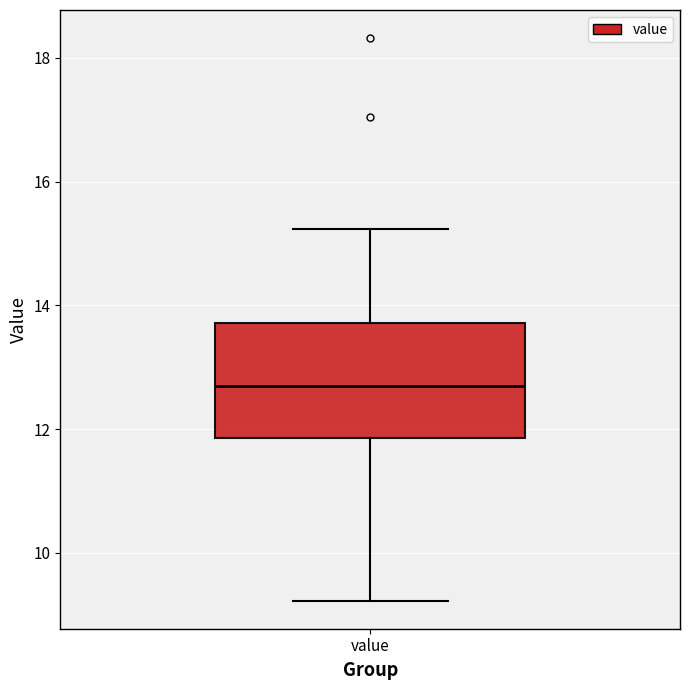

Read this box plot against the y-axis: the position of the median line, the range covered by the box, and the ends of both whiskers. The values are not printed on the chart, so give them approximately, as read against the axis.

median 12.8, box 11.8 to 13.8, whiskers 9.2 to 15.2